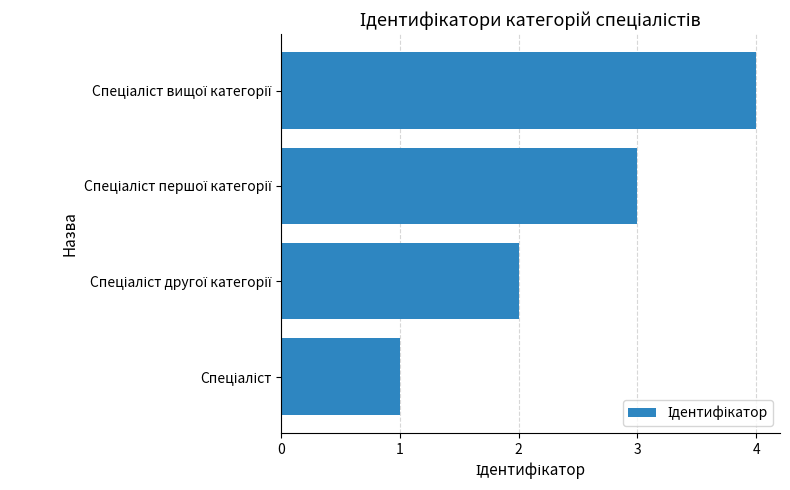

What is the difference between the maximum and minimum values?

3